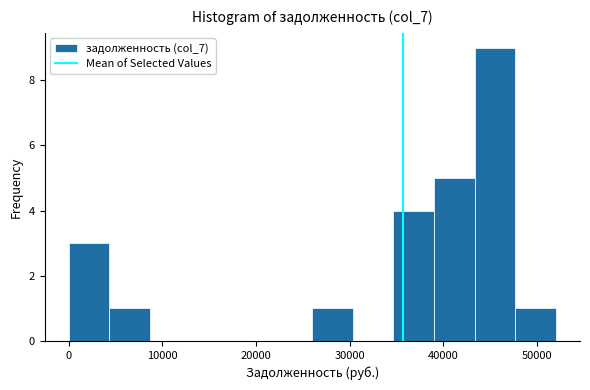

How tall is the bar that spans 48000 to 52000 on the x-axis? Neither the bar edges nor the heights are printed on the chart, so give them approximately, as read against the axes.

1